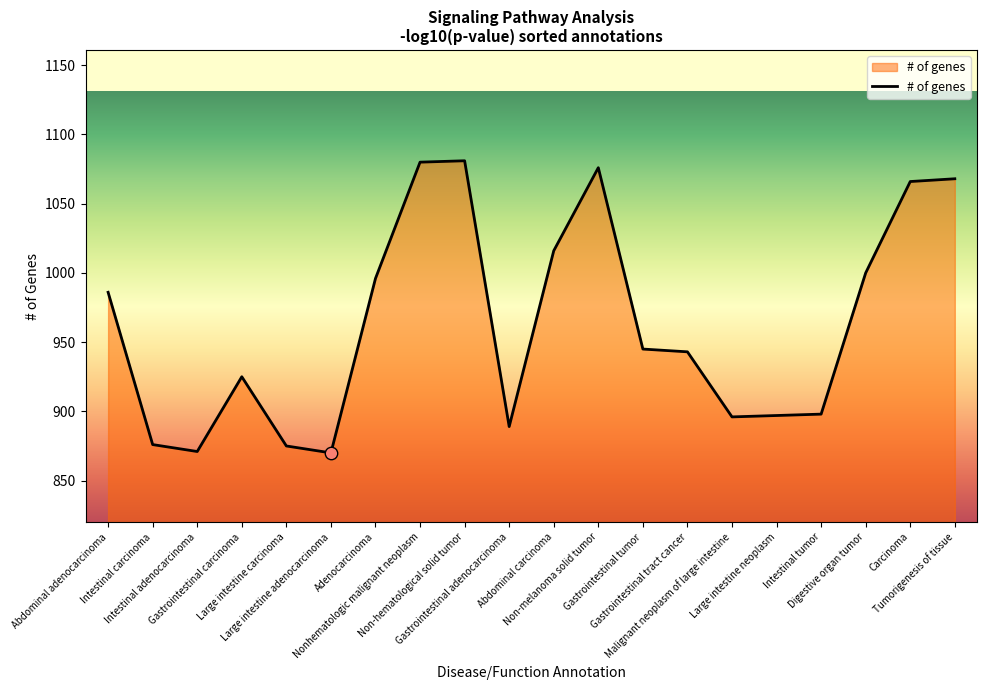

What is the ratio of the value at Gastrointestinal carcinoma to the value at Intestinal carcinoma?

1.1